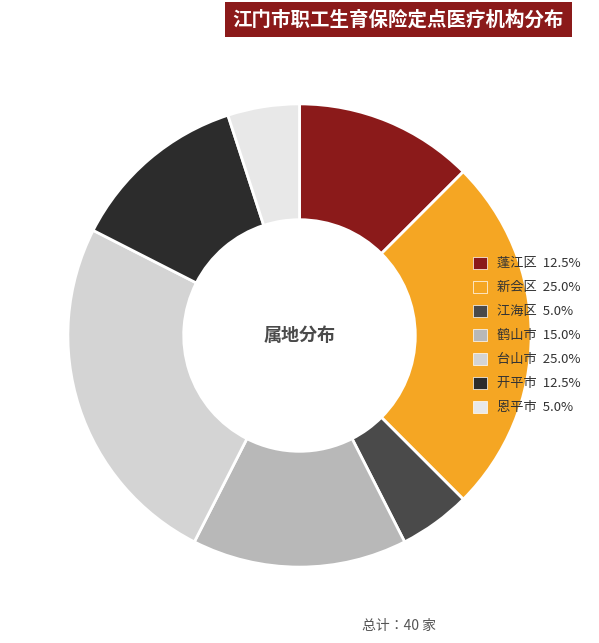

Is there any slice that represents more than half of the pie?

No